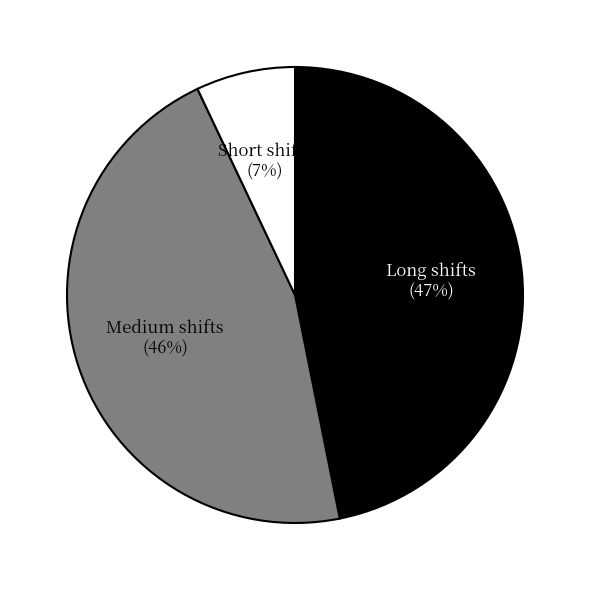

Is there a majority slice in this chart?

No